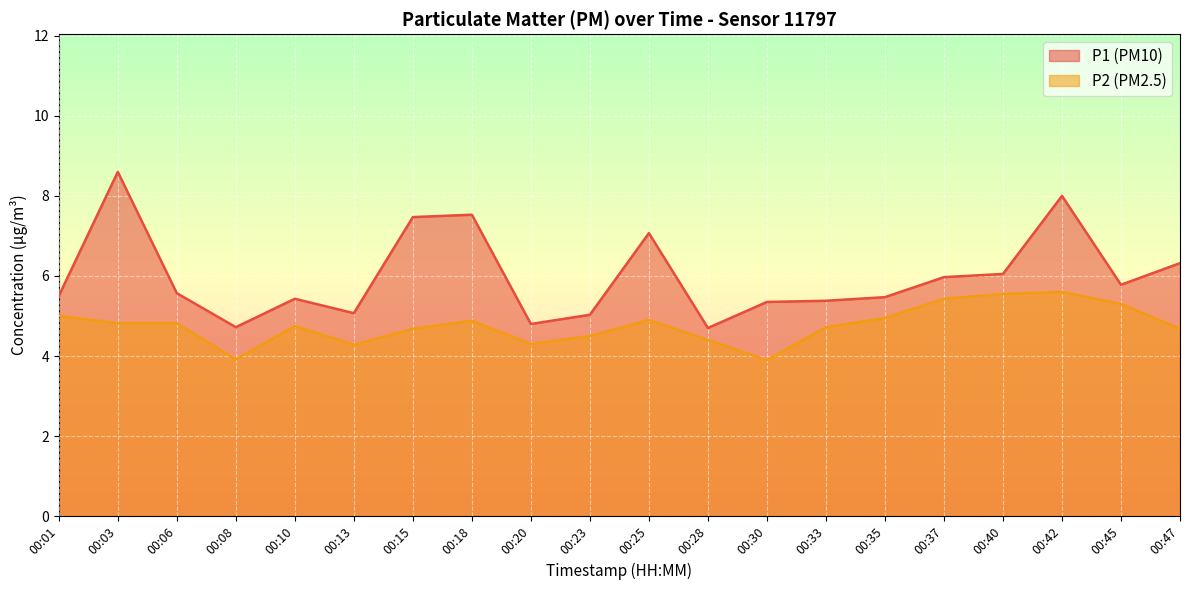

Between 00:08 and 00:23, which series saw the biggest shift?

P2 (PM2.5)